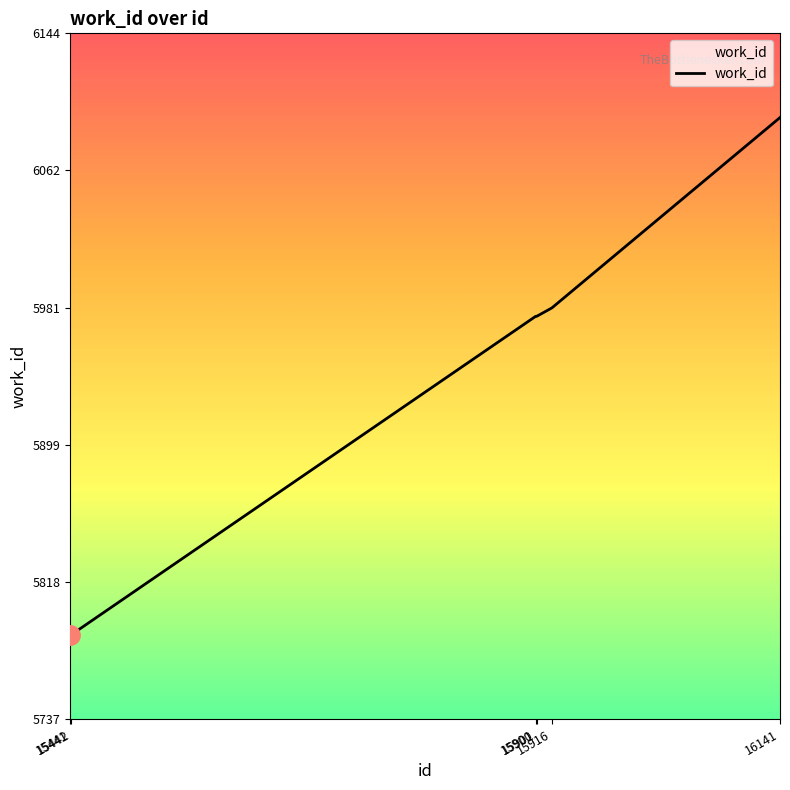

The value at 15900 is 2328. True or false?

False